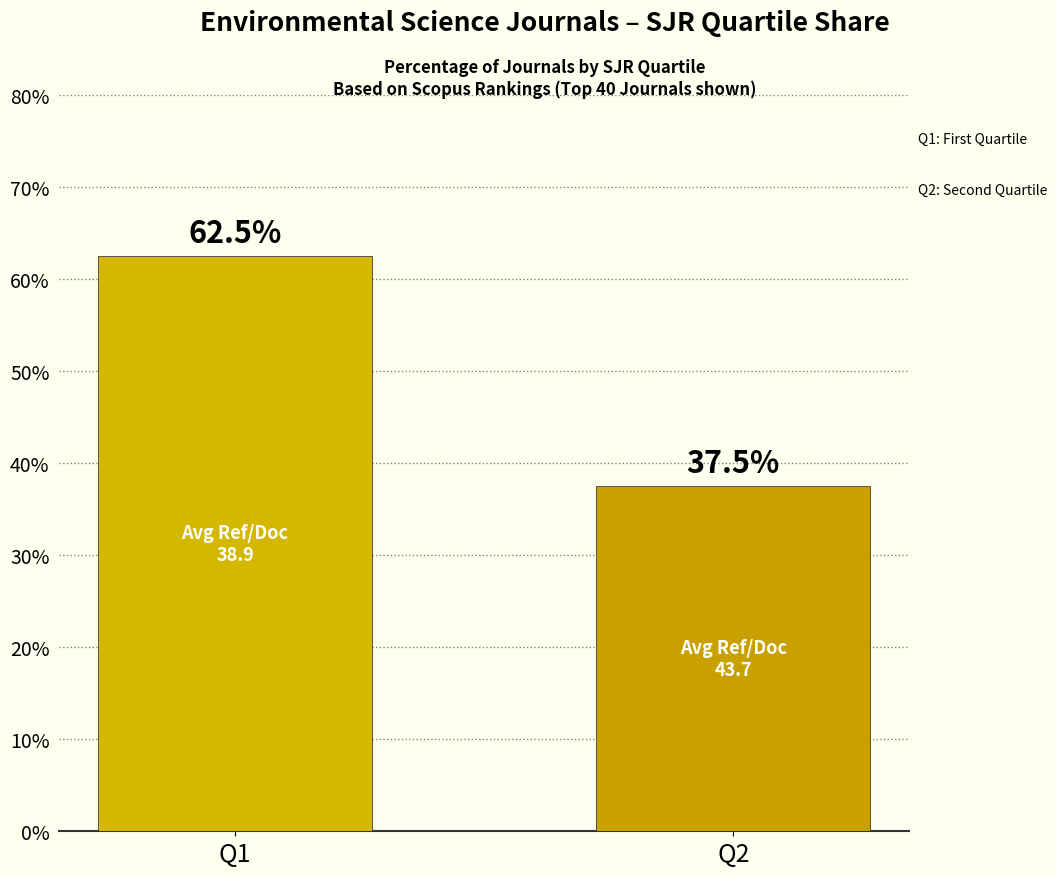

Rank the categories by value from highest to lowest.

Q1, Q2